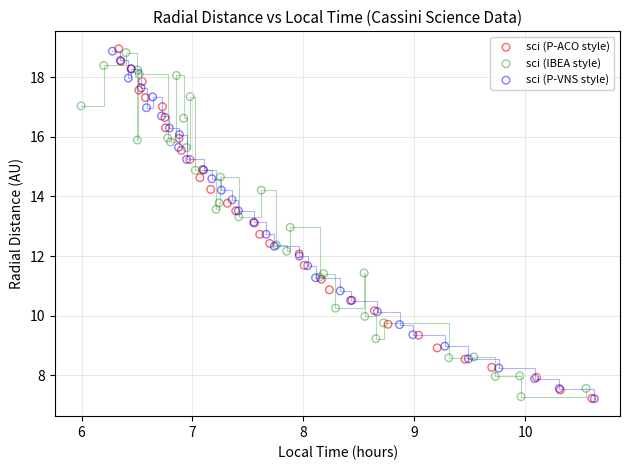

What are all the series names shown in the legend?

sci (P-ACO style), sci (IBEA style), sci (P-VNS style)